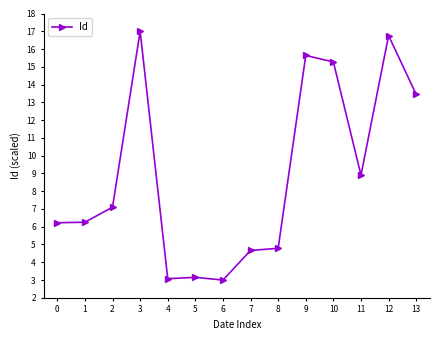

What is the average value?

8.9